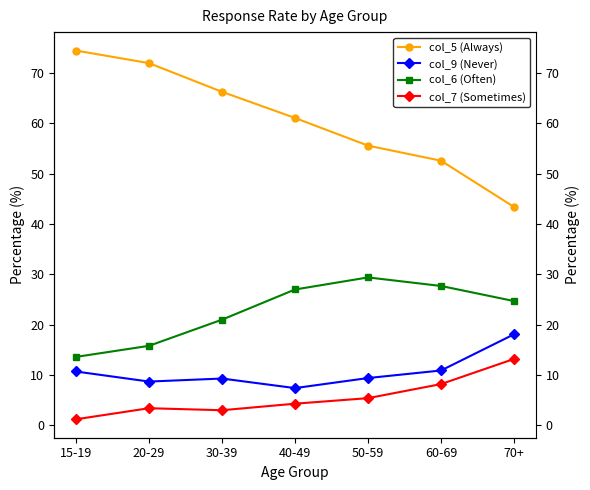

True or false: col_7 (Sometimes) and col_9 (Never) cross at least once.

False